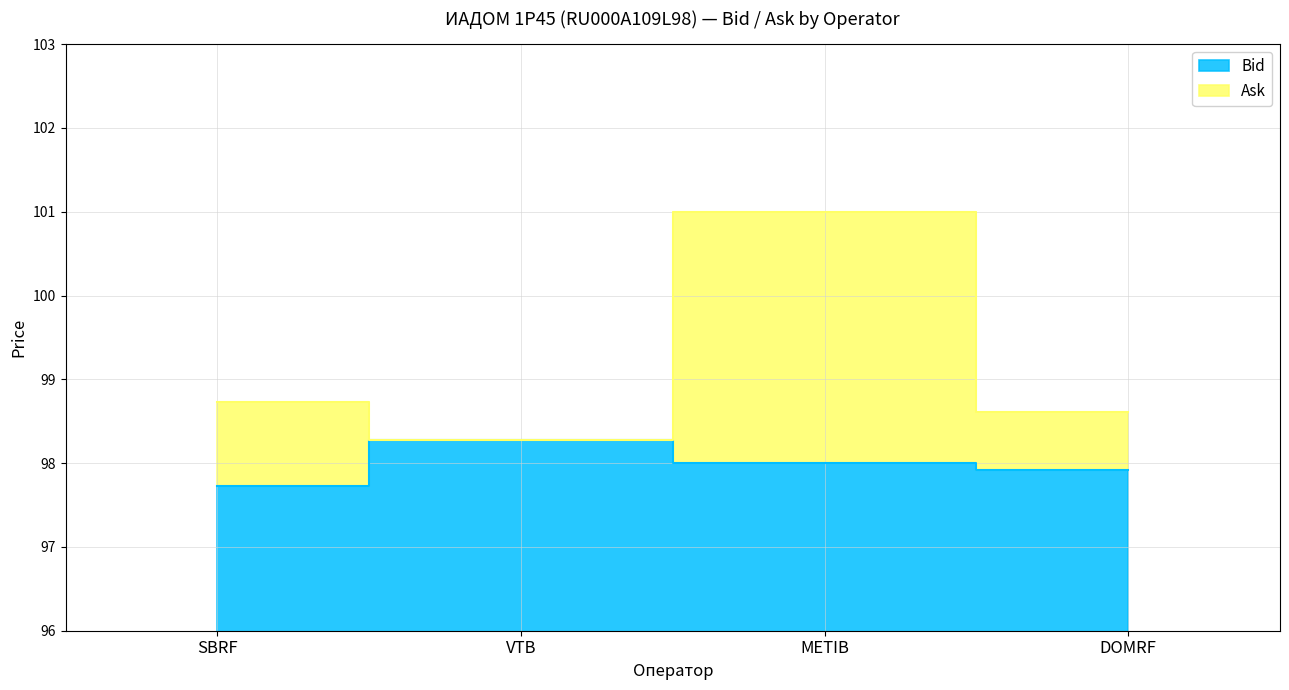

Reading right to left, list all the values displayed in this chart.

Bid: 97.9	98.0	98.3	97.7
Ask: 98.6	101.0	98.3	98.7